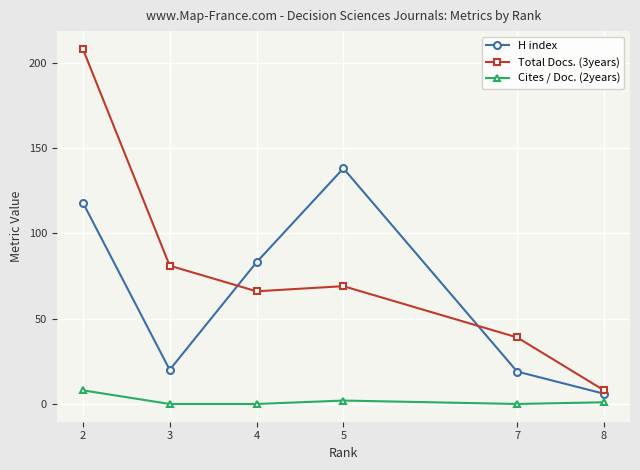

List the series in order of their overall mean, lowest first.

Cites / Doc. (2years), H index, Total Docs. (3years)